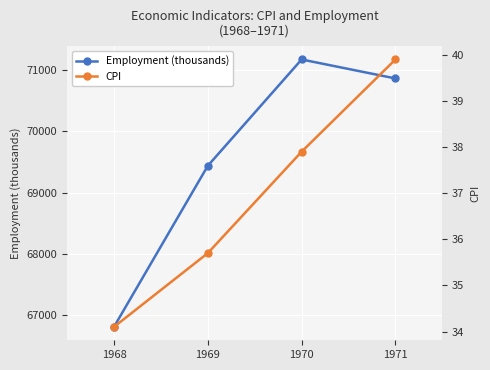

Rank the categories by CPI value from lowest to highest.

1968, 1969, 1970, 1971